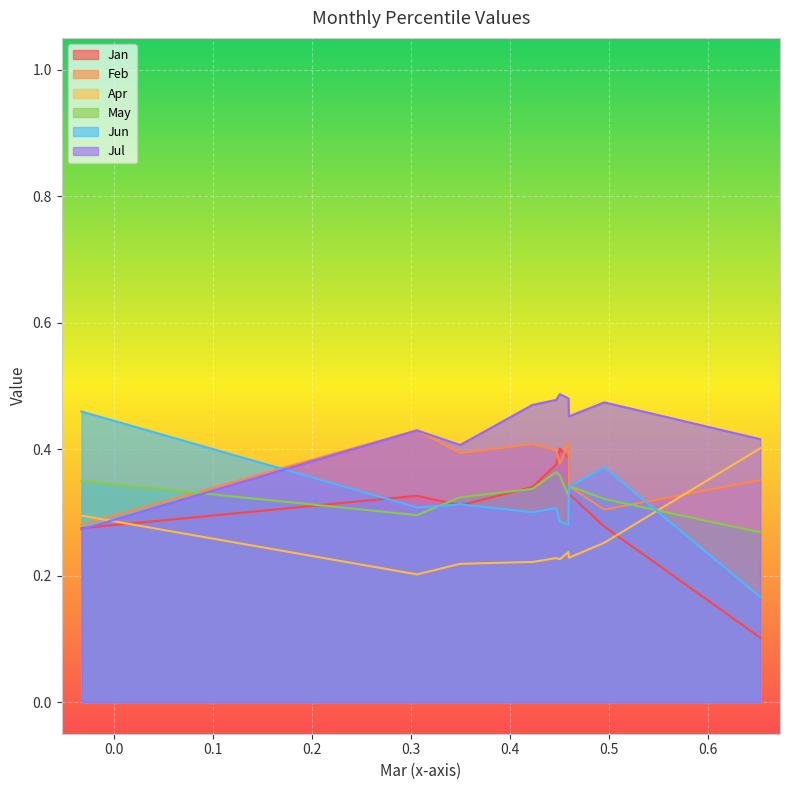

What is the average value of the Jan series?

0.3